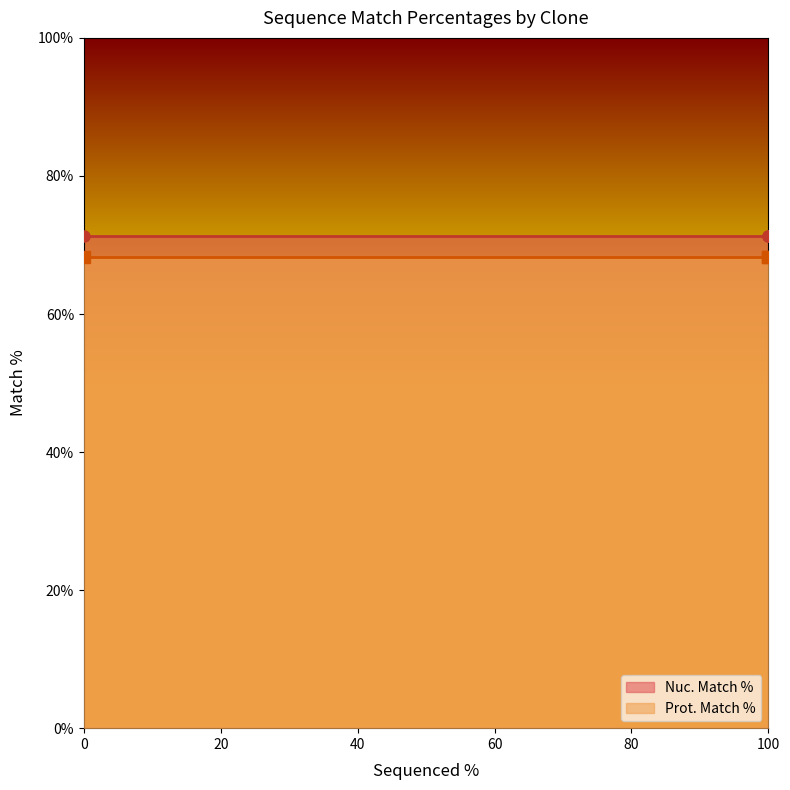

What value does the Prot. Match % series have at ccsbBroadEn_03401?

68.2